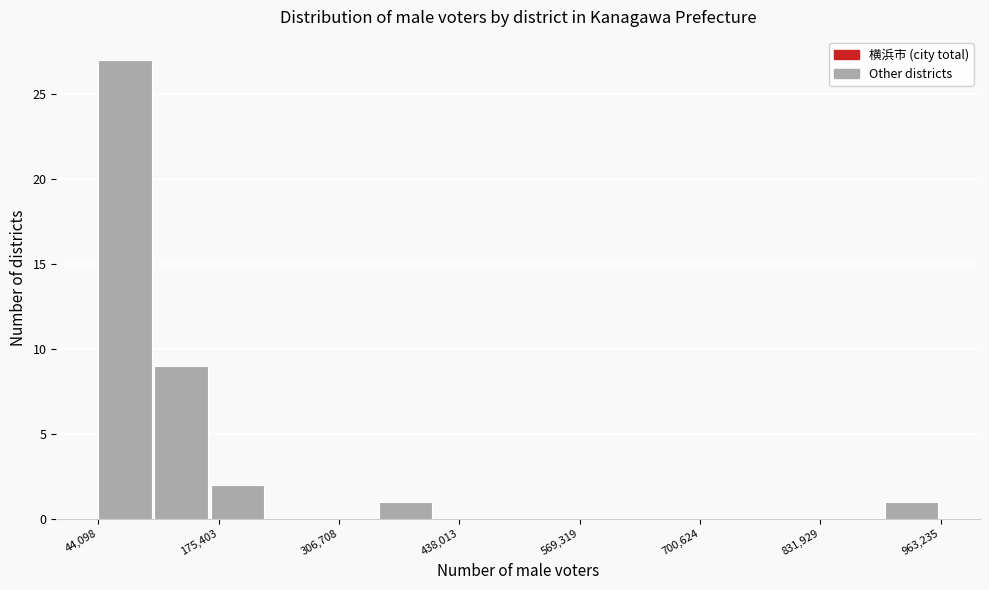

Read against the x-axis, roughly where is the centre of the tallest bar?

80000